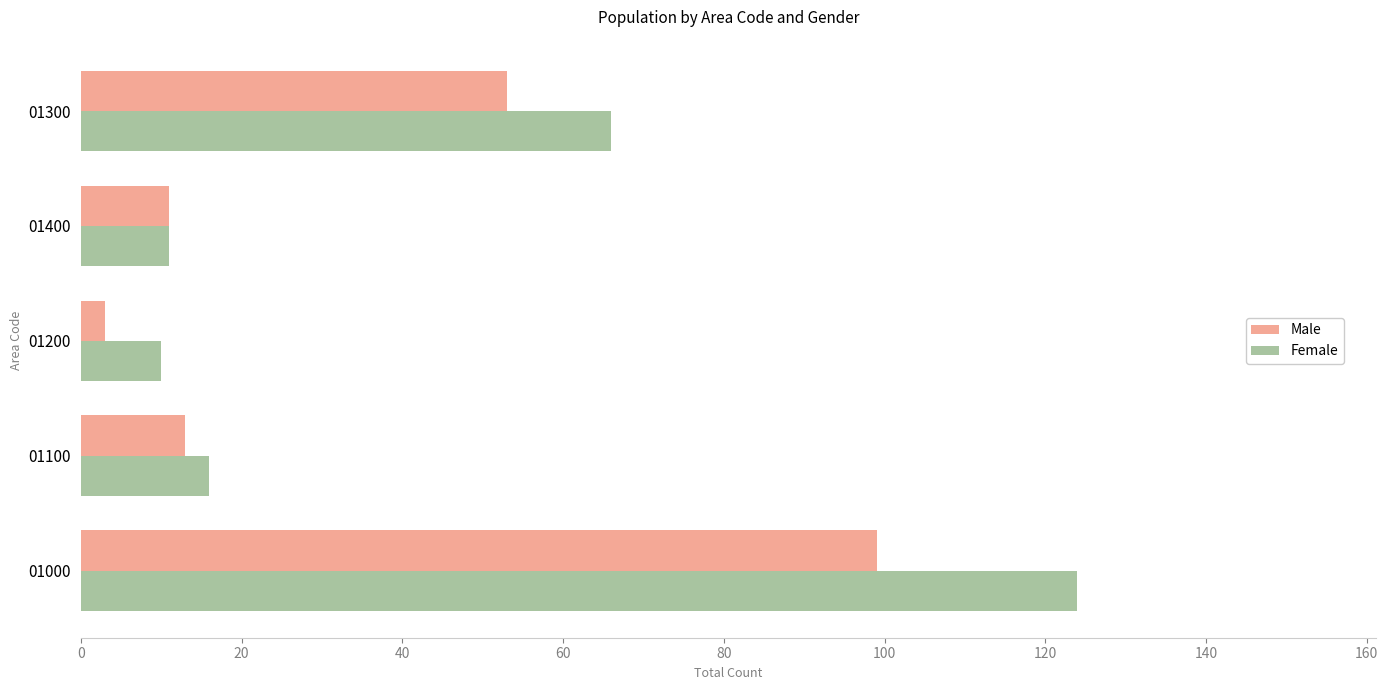

What is the difference between the second highest and second lowest values in the Male series?

42